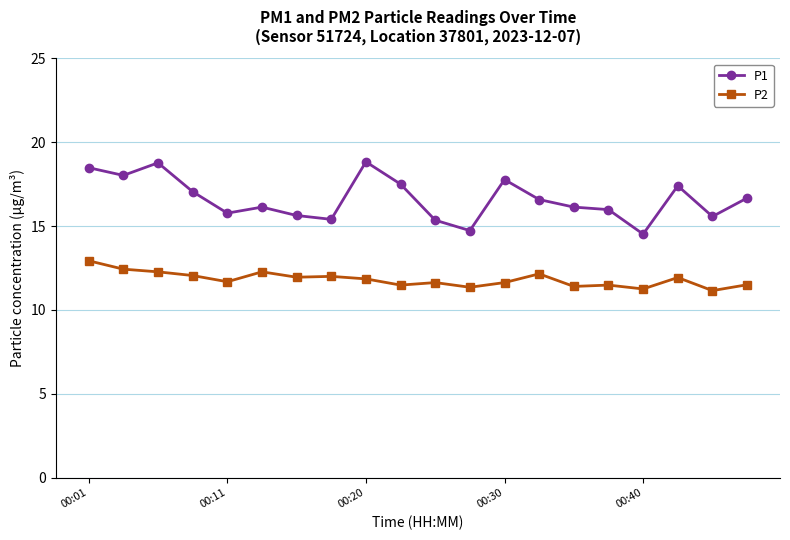

What is the lowest value of the P2 series?

11.2